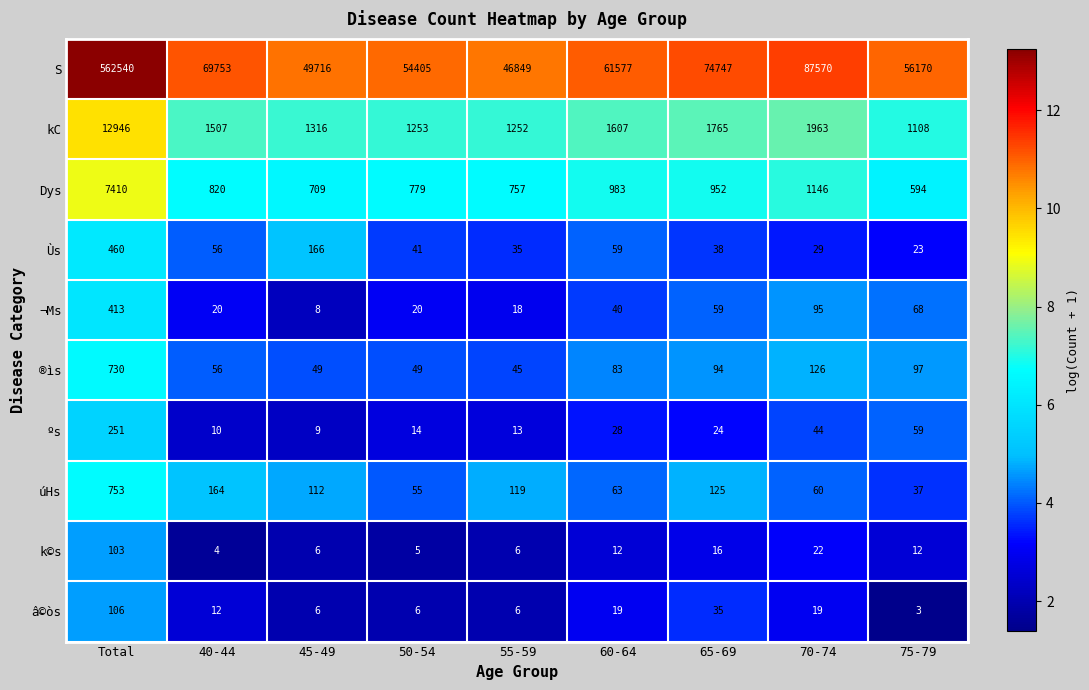

True or false: Dys has a value of 1044 at 45-49.

False